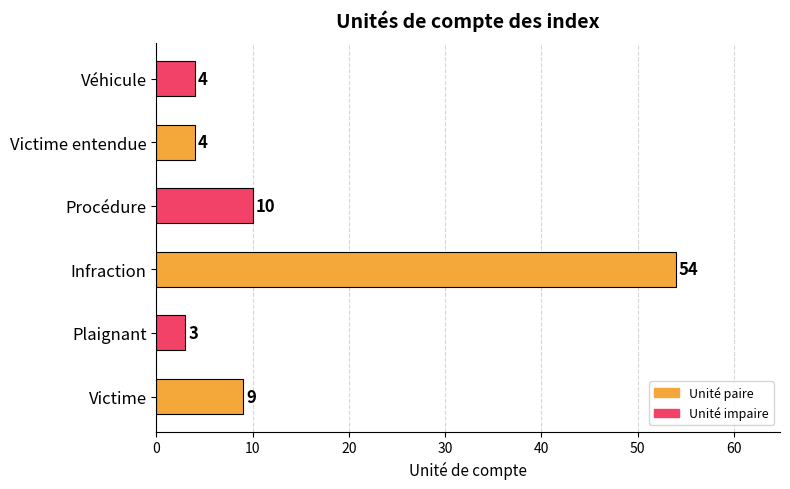

What is the difference between the maximum and minimum values?

51